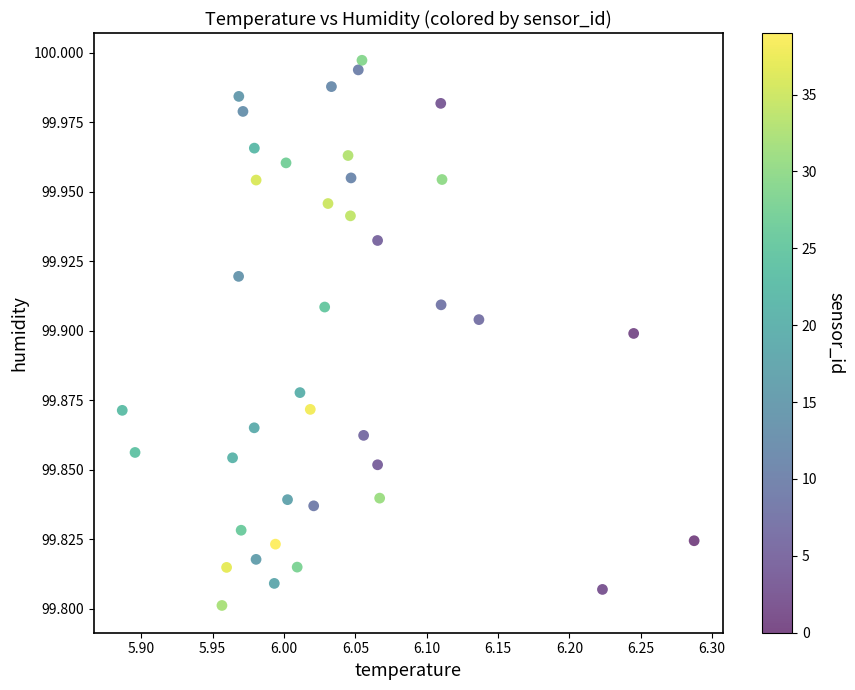

What is the range of X values (max minus min)?

0.4